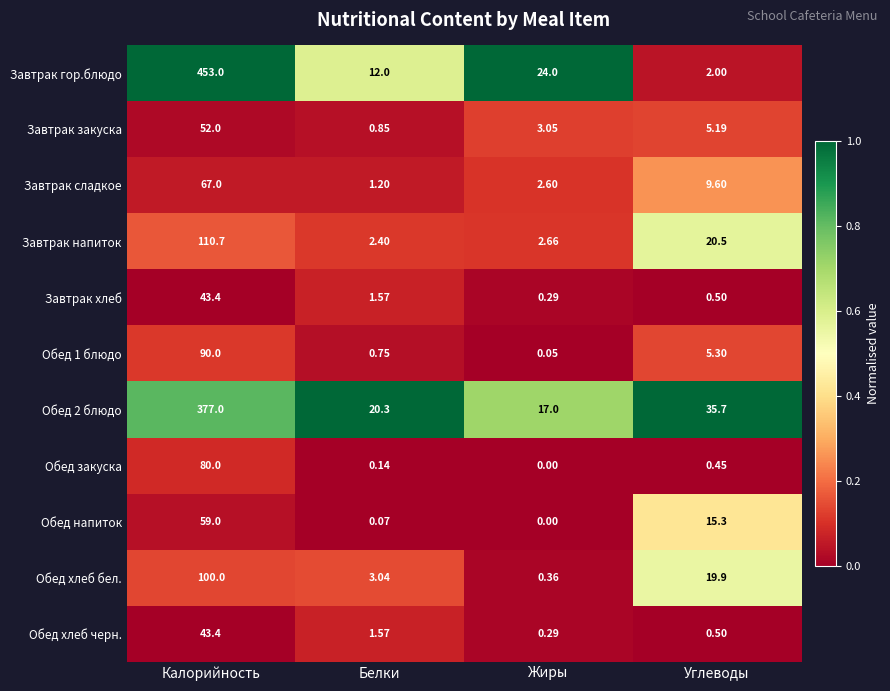

List the labels in order of Завтрак гор.блюдо value, largest first.

Калорийность, Жиры, Белки, Углеводы